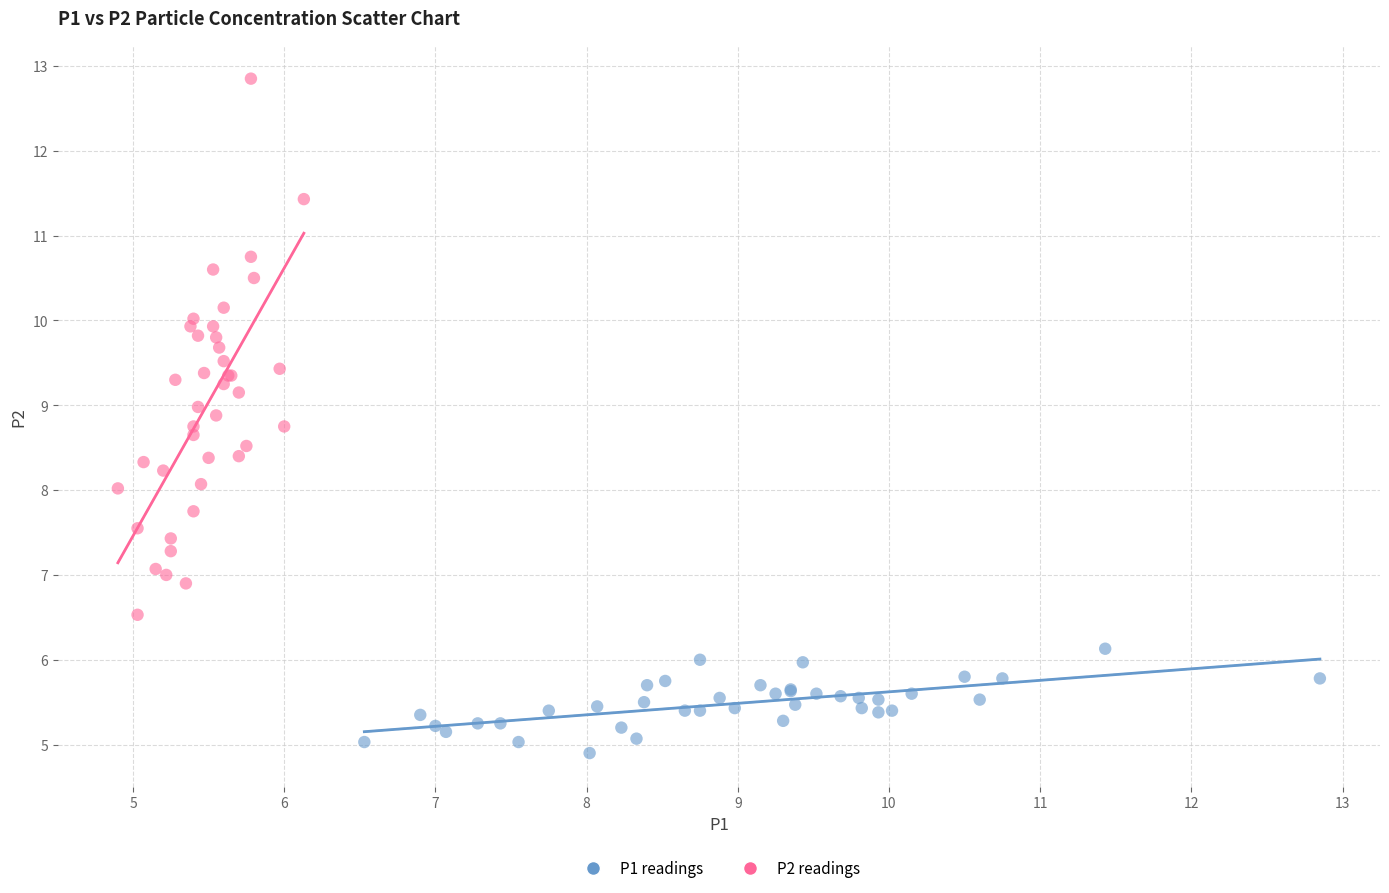

Which series has the widest spread of Y values?

P2 readings